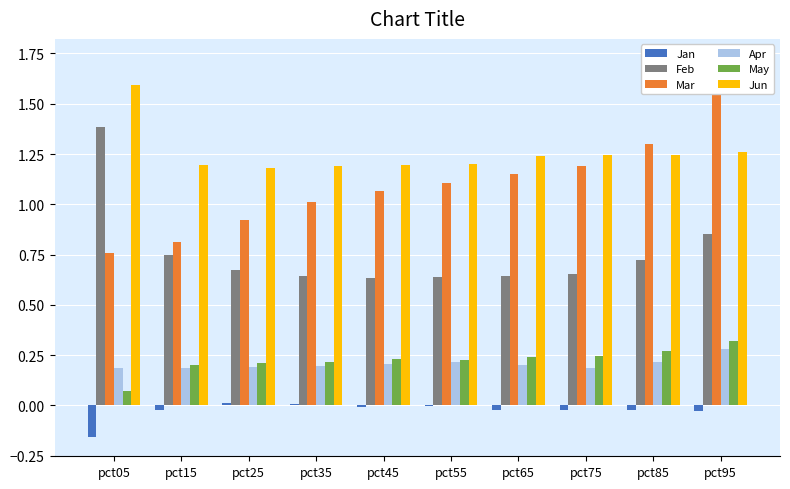

Which series has the largest total across all categories?

Jun